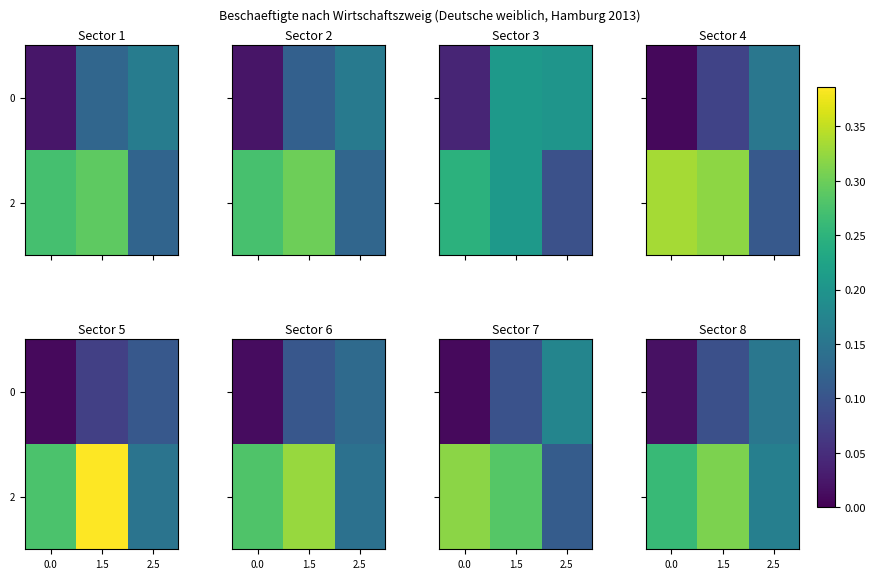

The value of 2 at 1.5 is 0.5. True or false?

False